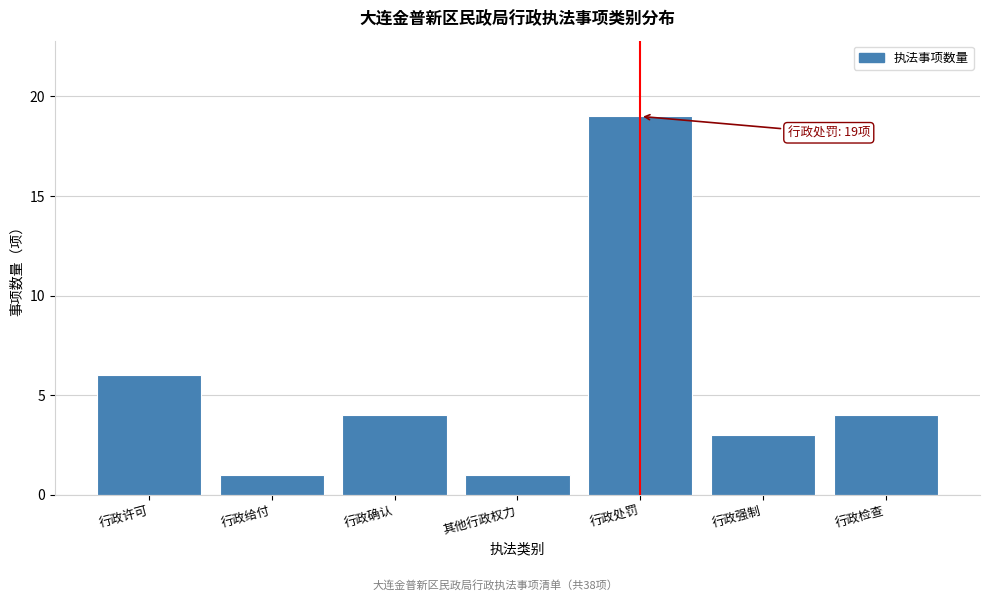

Reading left to right, list all the values displayed in this chart.

6	1	4	1	19	3	4